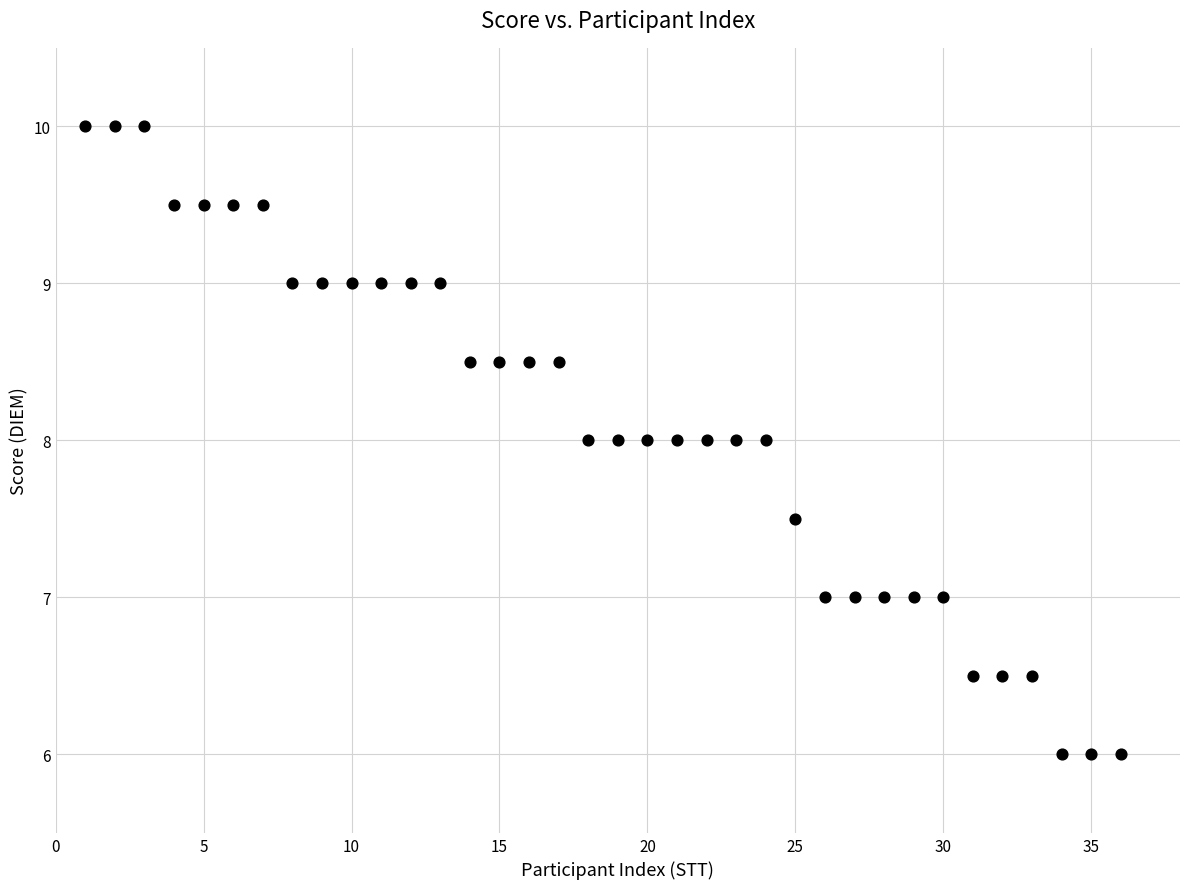

What is the range of Y values (max minus min)?

4.0